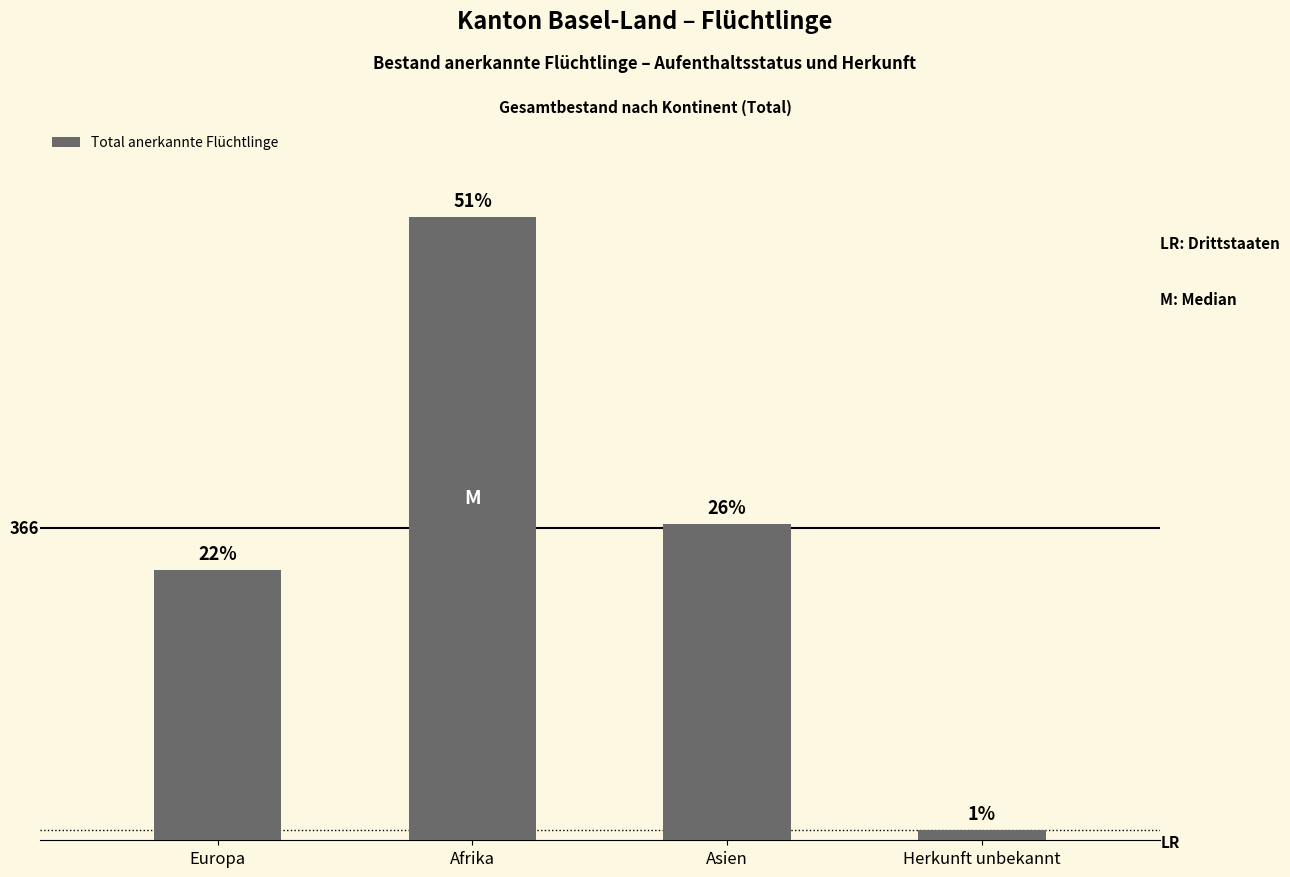

What position from the right is Herkunft unbekannt?

1